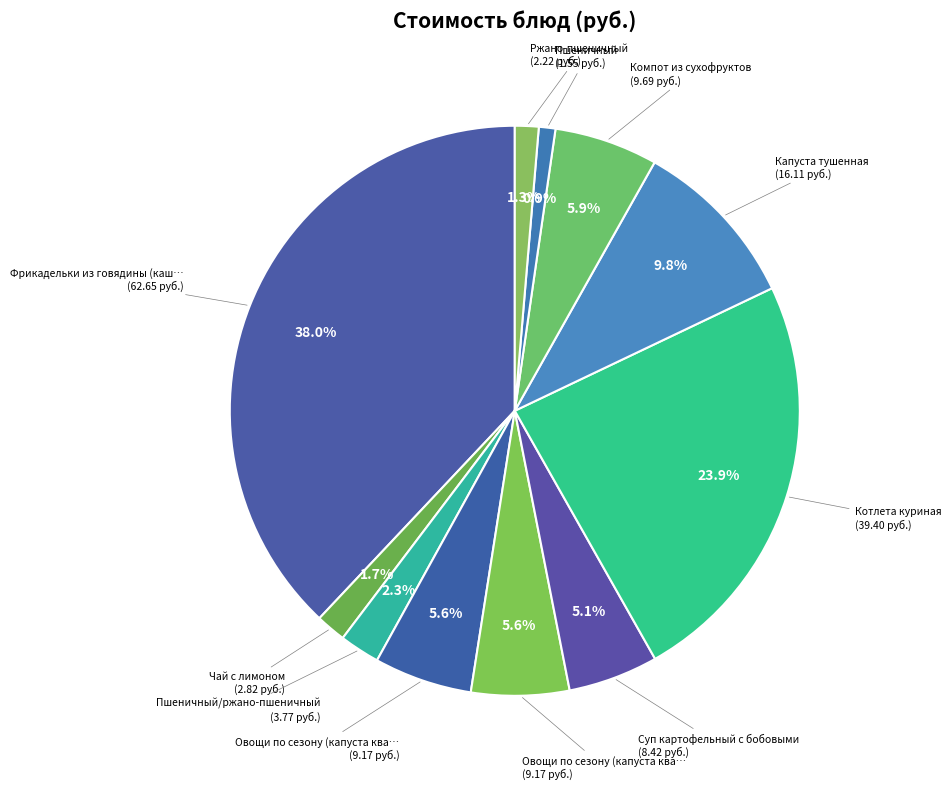

To the nearest percent, what is the difference between the largest and smallest slice percentages?

37%